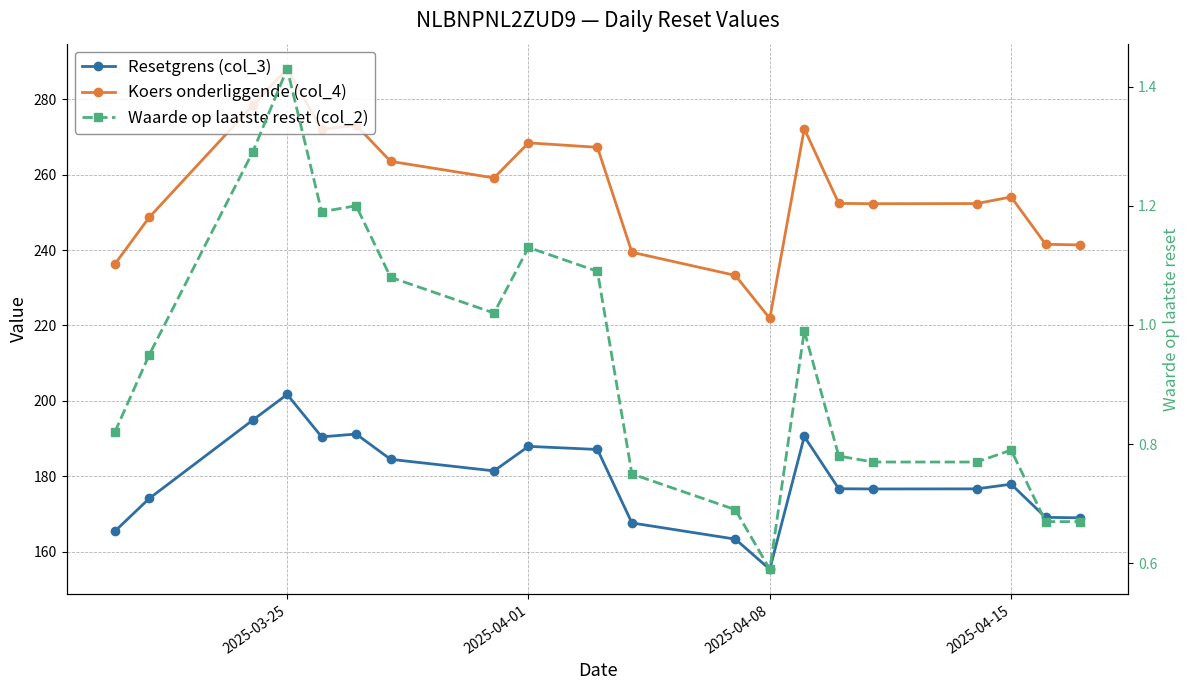

How many lines are shown in the chart?

3